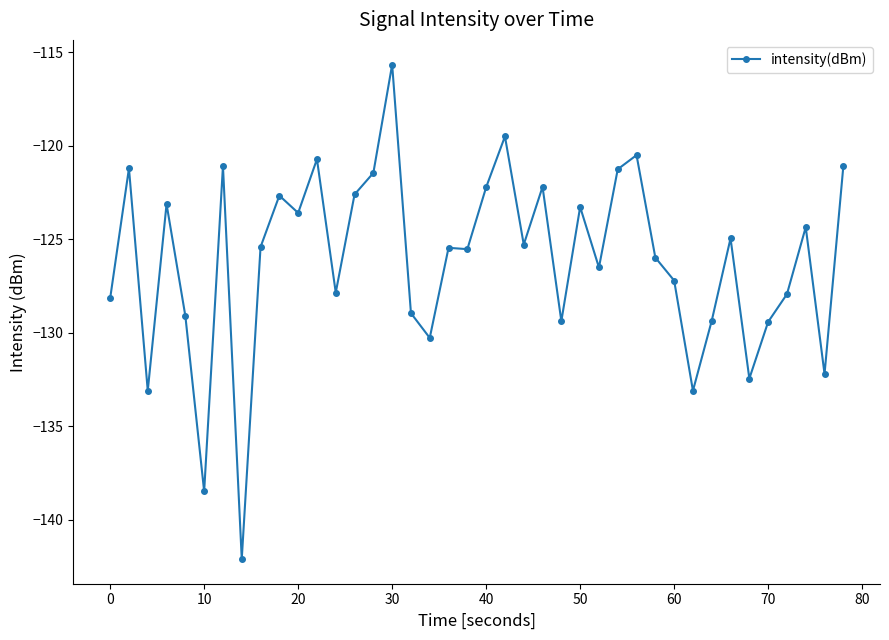

What is the sum of all values?

-5044.7